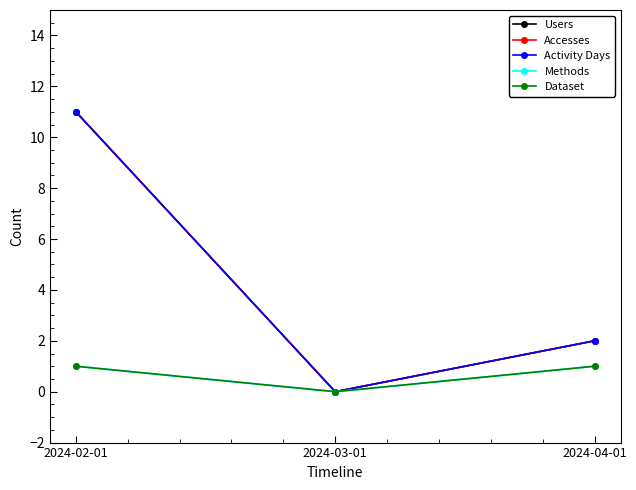

Which has a higher value, 2024-03-01 or 2024-04-01?

2024-04-01